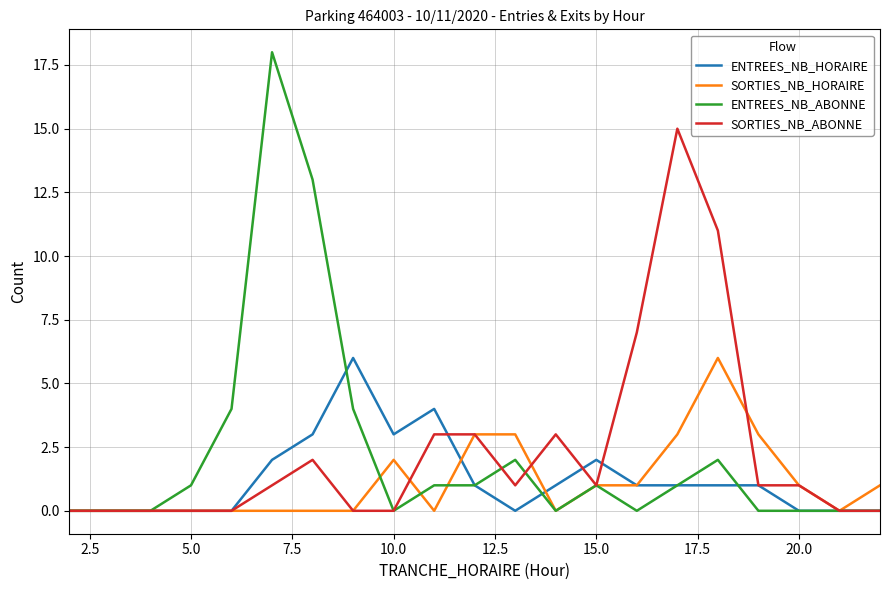

Which series has the largest range (max minus min)?

ENTREES_NB_ABONNE